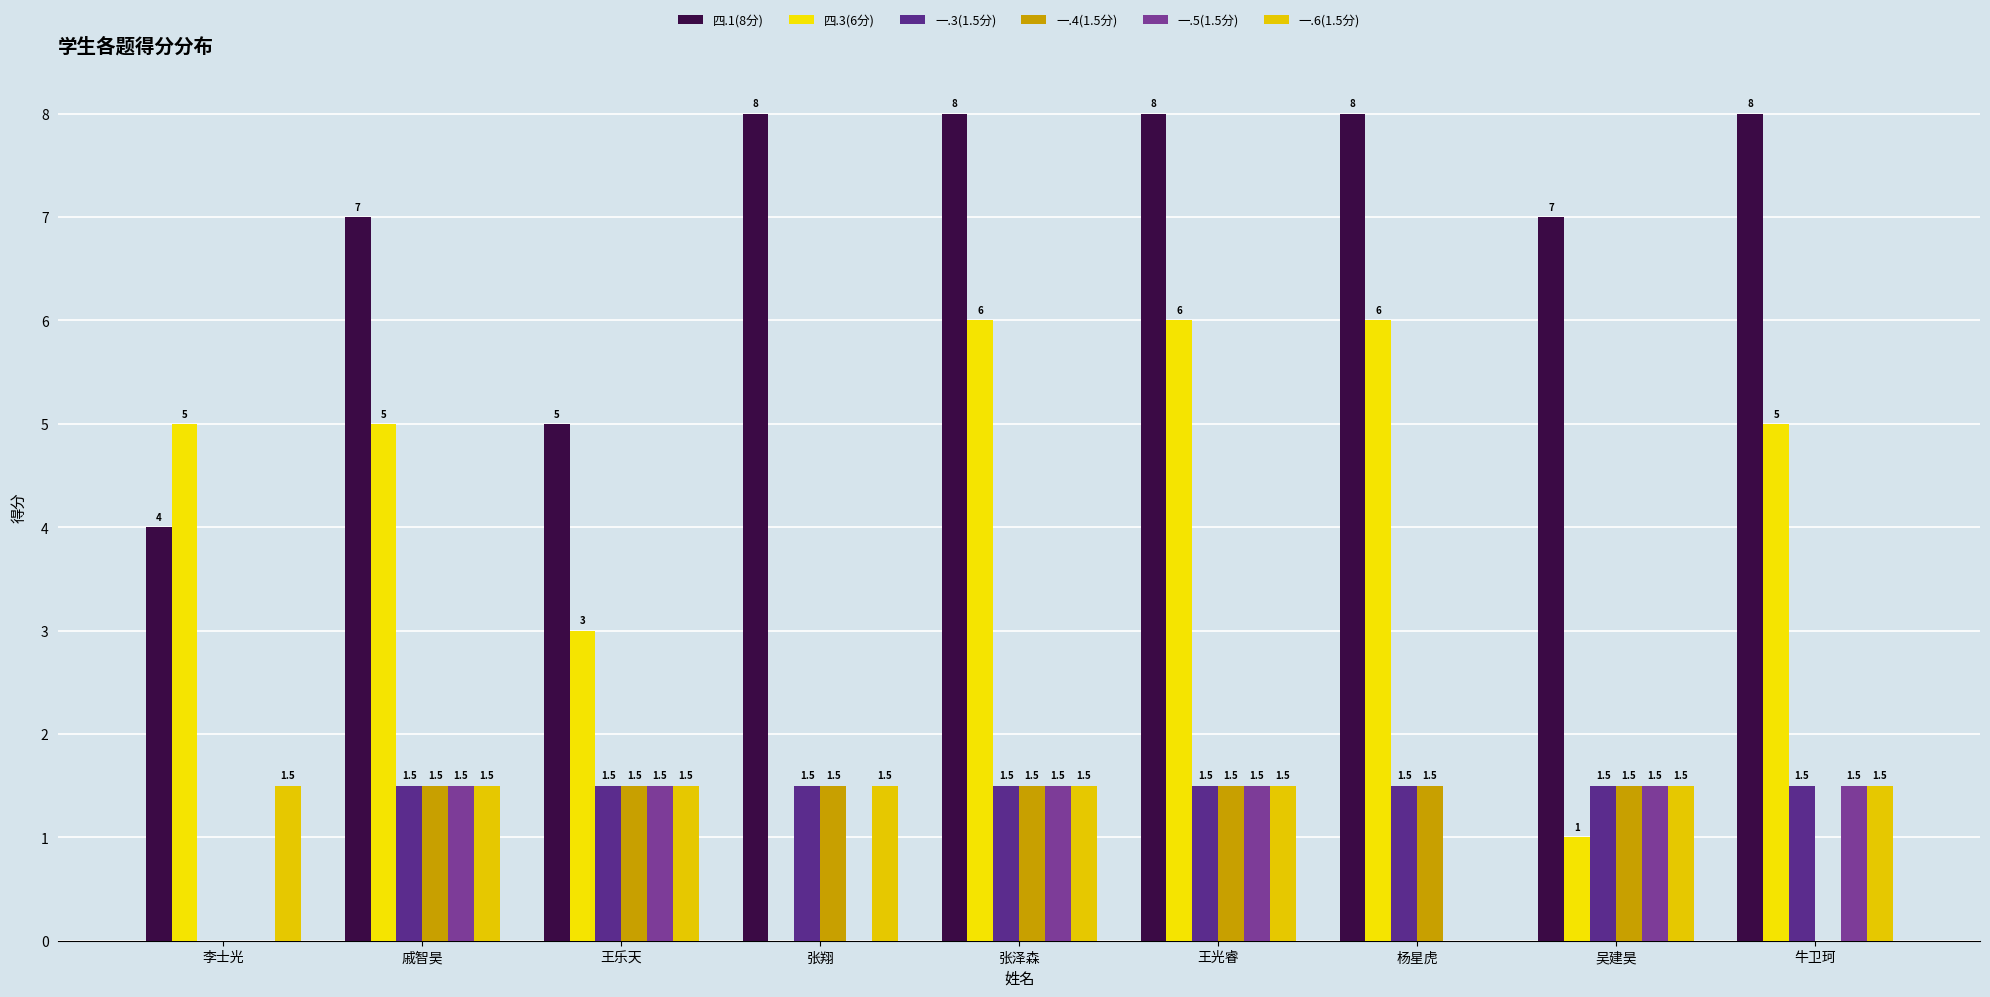

Between 李士光 and 张泽森, which series saw the biggest shift?

四.1(8分)